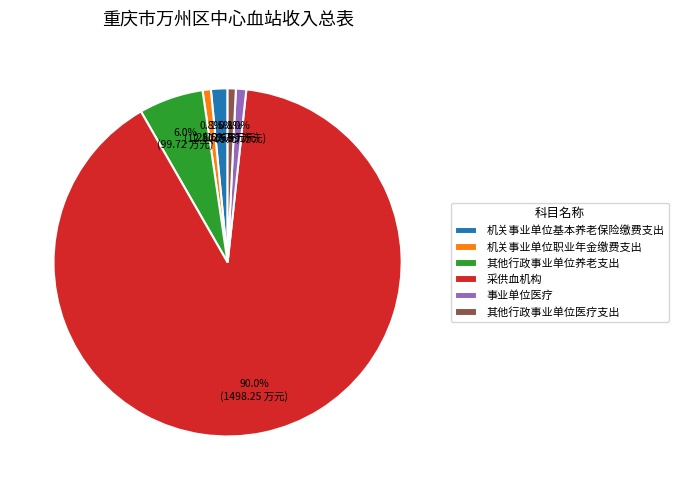

What portion of the pie excludes 机关事业单位职业年金缴费支出?

99.2%